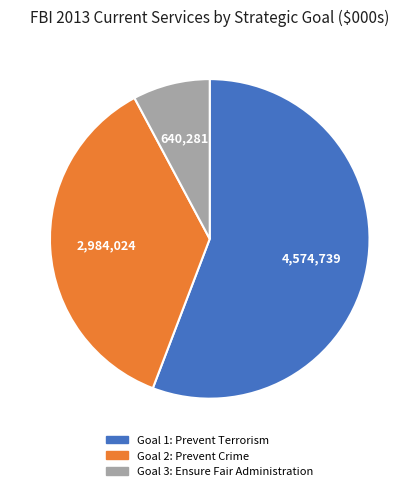

How many slices are in this pie chart?

3